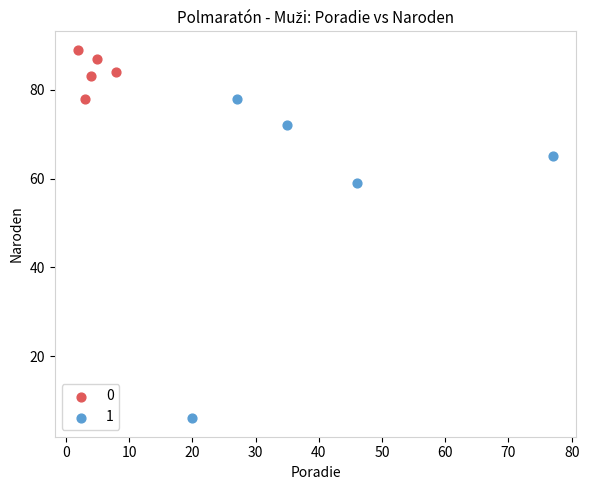

Which series has the largest Y range (max minus min)?

1